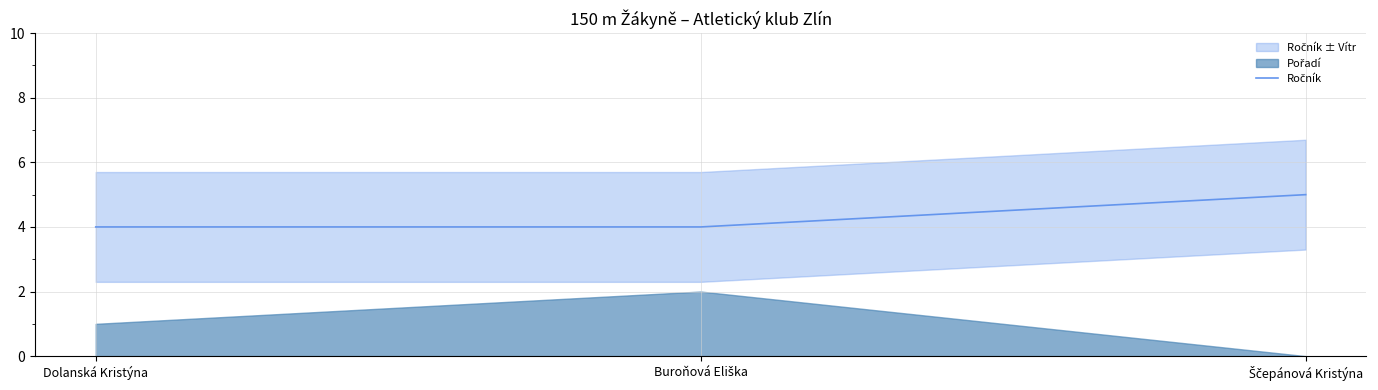

What is the difference between the values at Ščepánová Kristýna and Dolanská Kristýna?

1